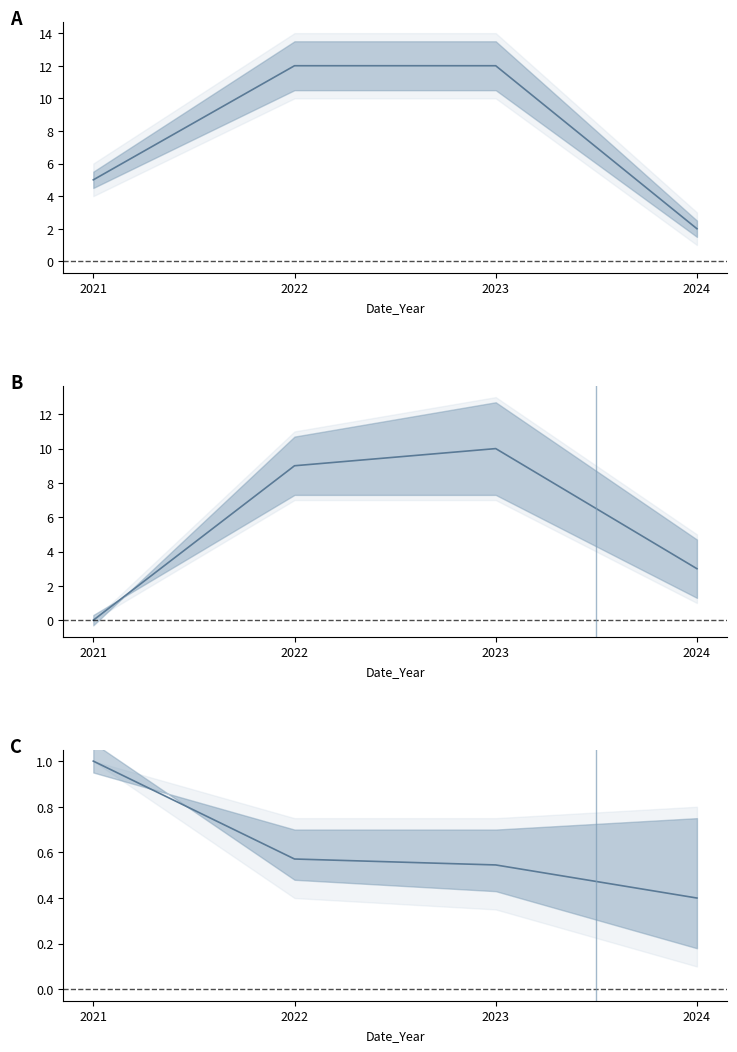

Count the Import count values in the range 3 to 10.

3